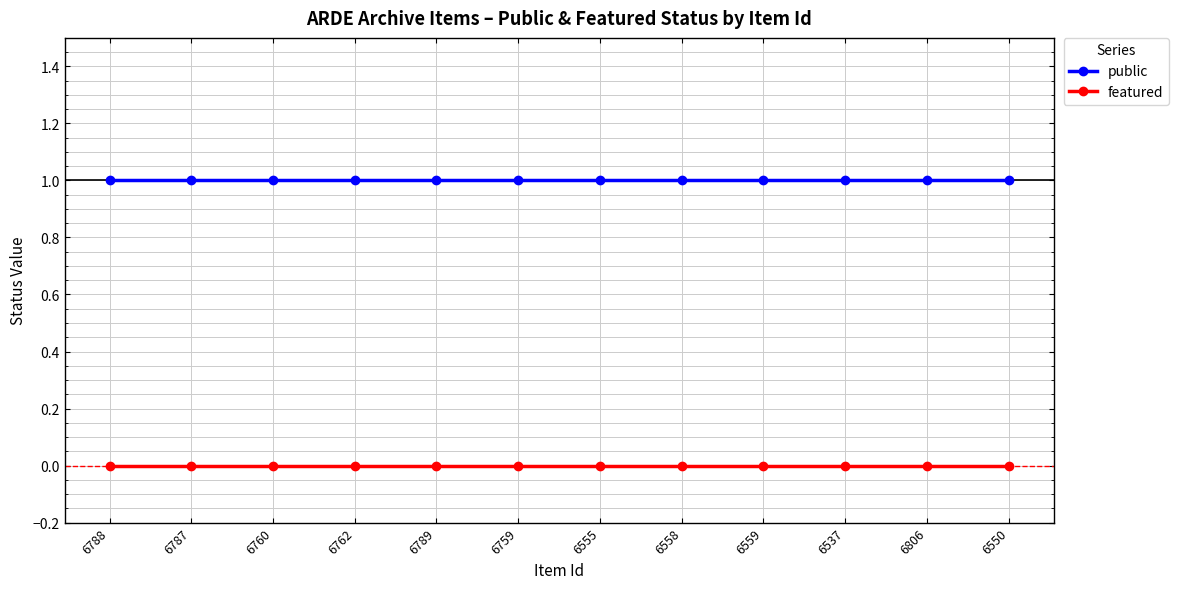

Does the chart have visible grid lines?

Yes